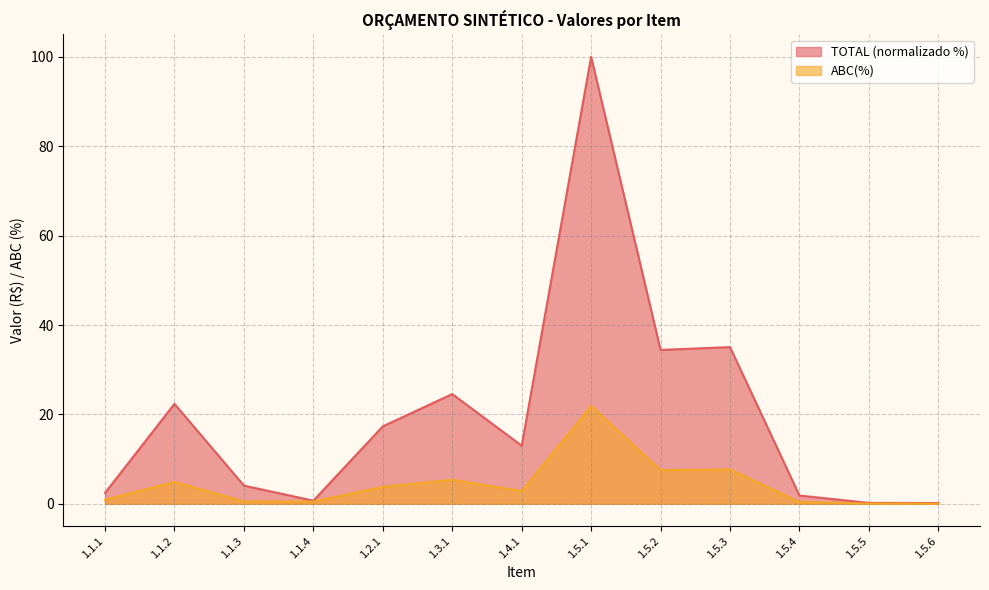

Rank the series by their maximum value, from lowest to highest.

ABC(%), TOTAL (normalizado %)